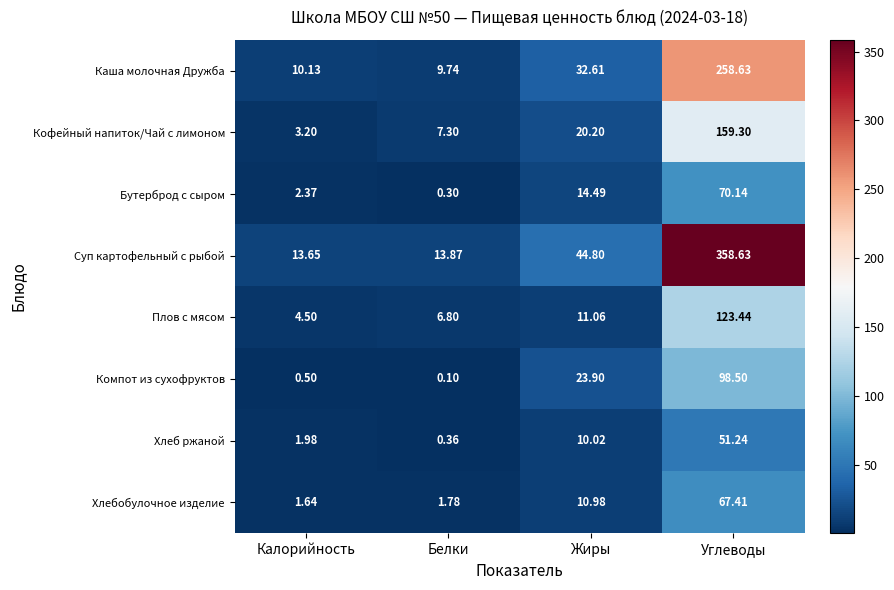

Which category has the highest value across all series?

Углеводы